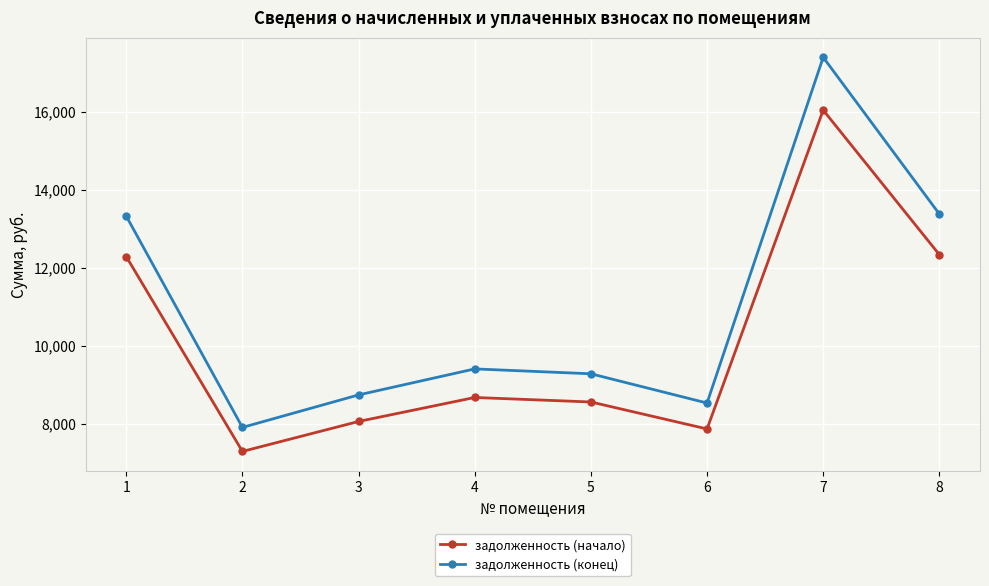

What is the difference between the highest and lowest values at 4?

732.2